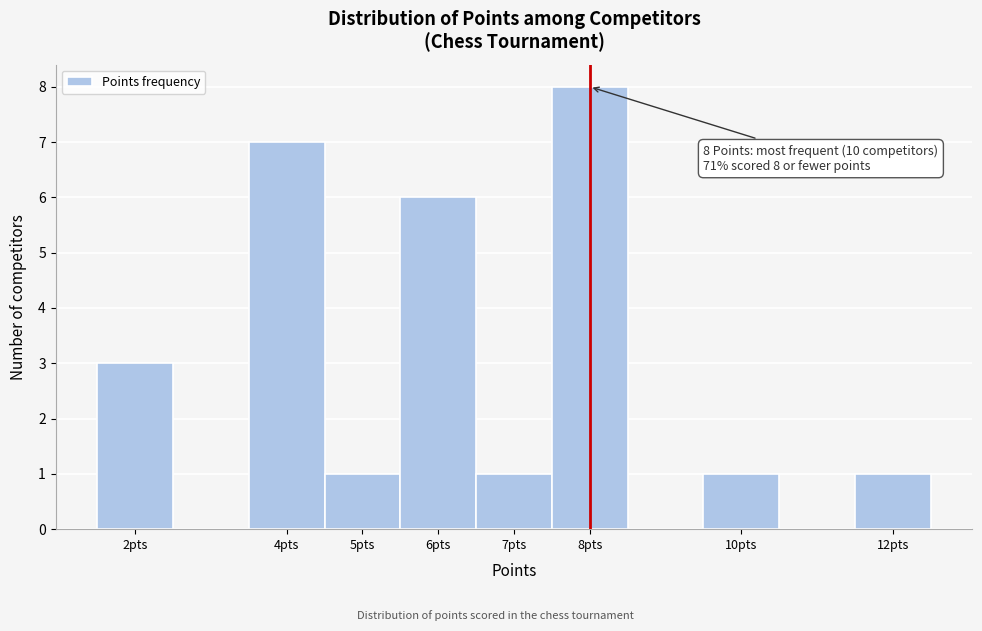

Which range on the x-axis has the tallest bar?

7.5 to 8.5